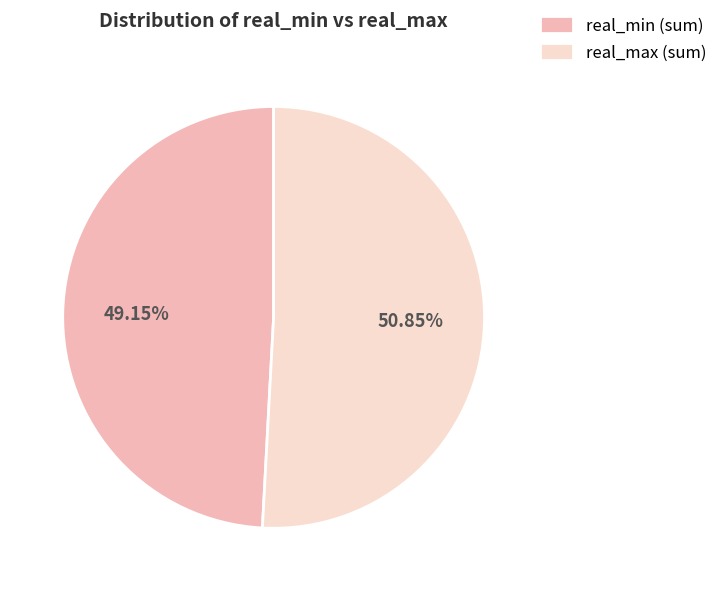

Between real_max (sum) and real_min (sum), which is larger?

real_max (sum)